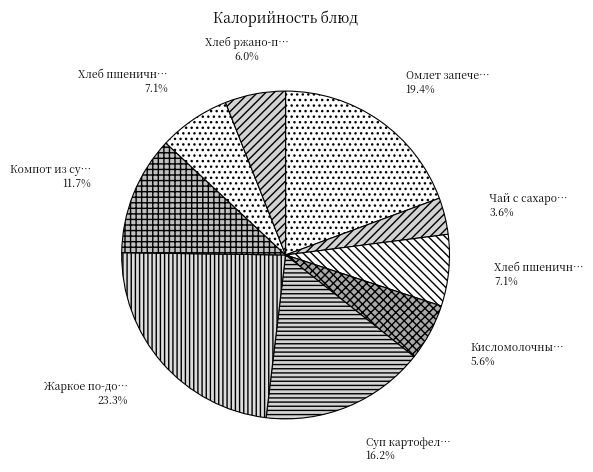

How many slices are in this pie chart?

9